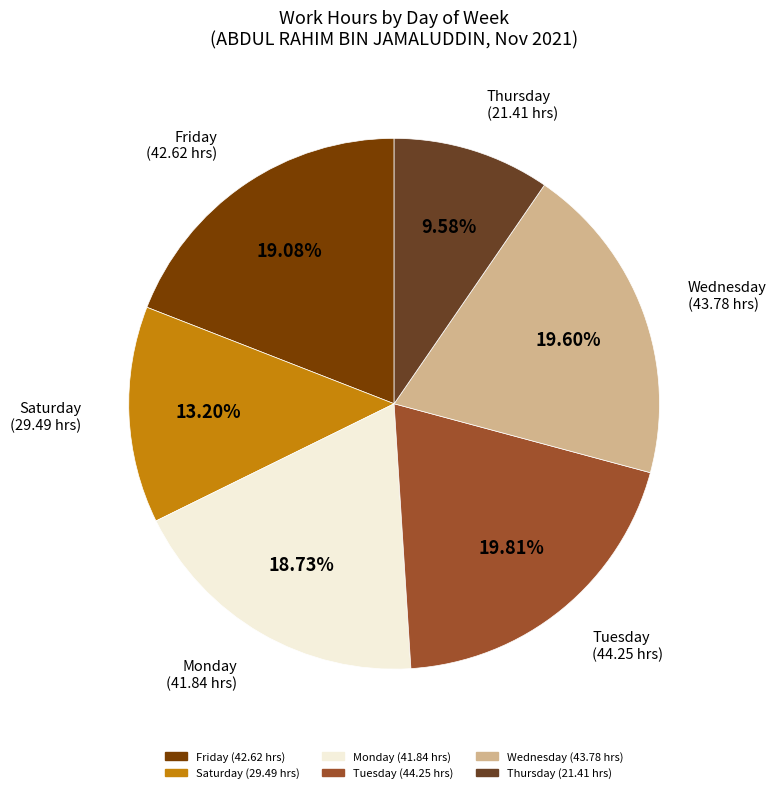

To the nearest percent, what is the average slice percentage?

17%